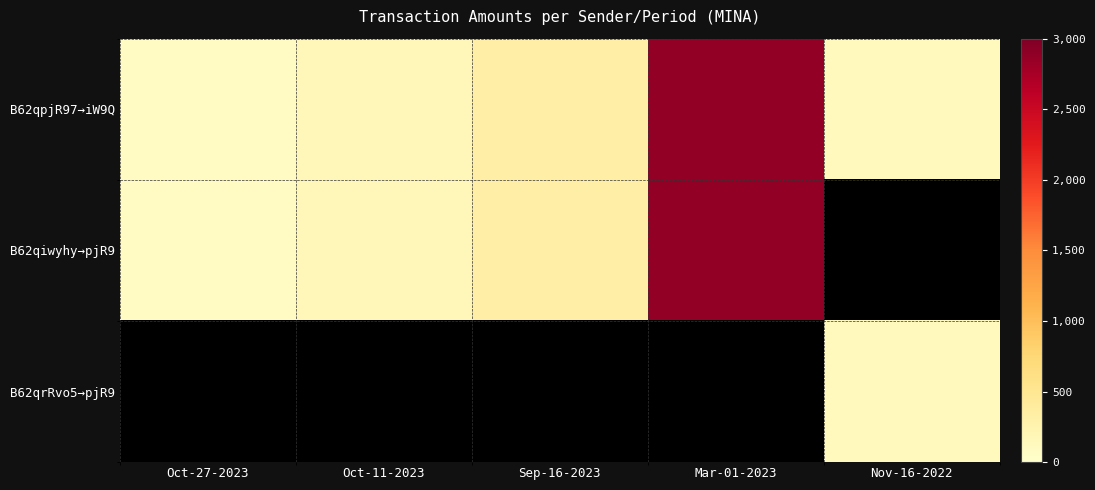

Rank the series by their maximum value, from lowest to highest.

B62qrRvo5→pjR9, B62qpjR97→iW9Q, B62qiwyhy→pjR9